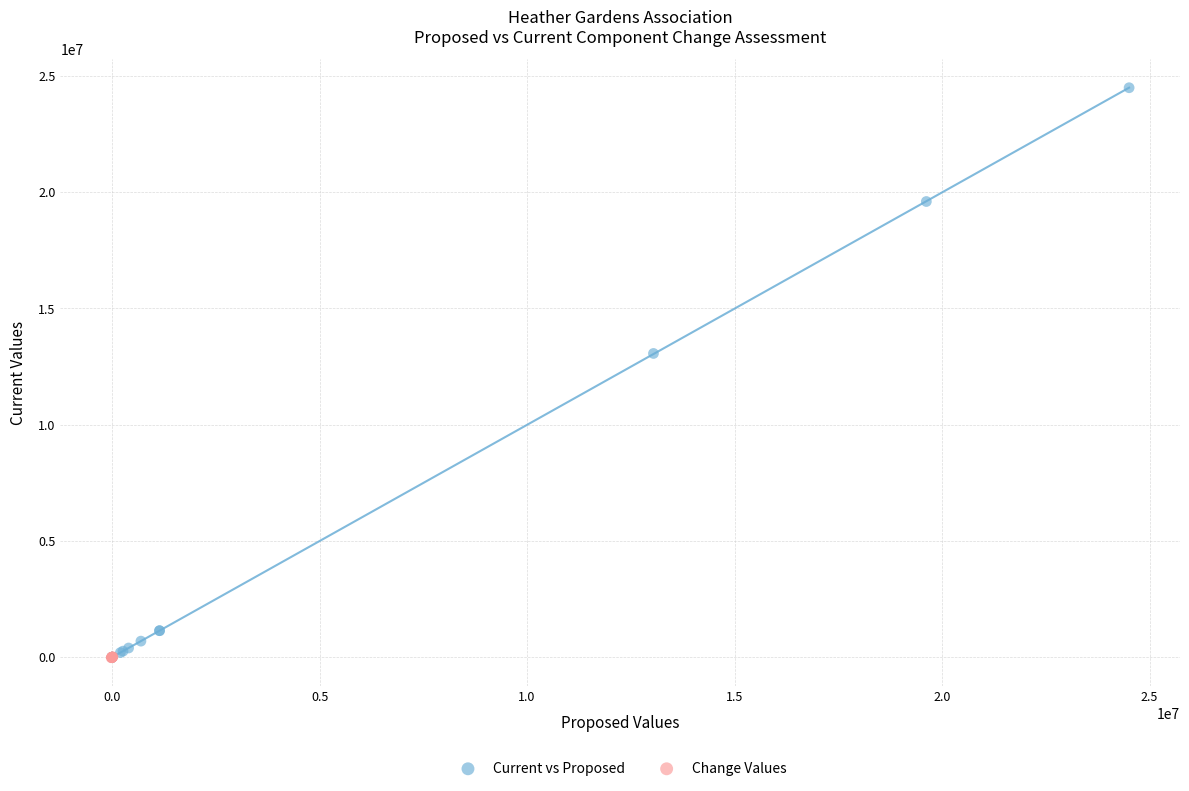

Which series has the widest spread of Y values?

Current vs Proposed